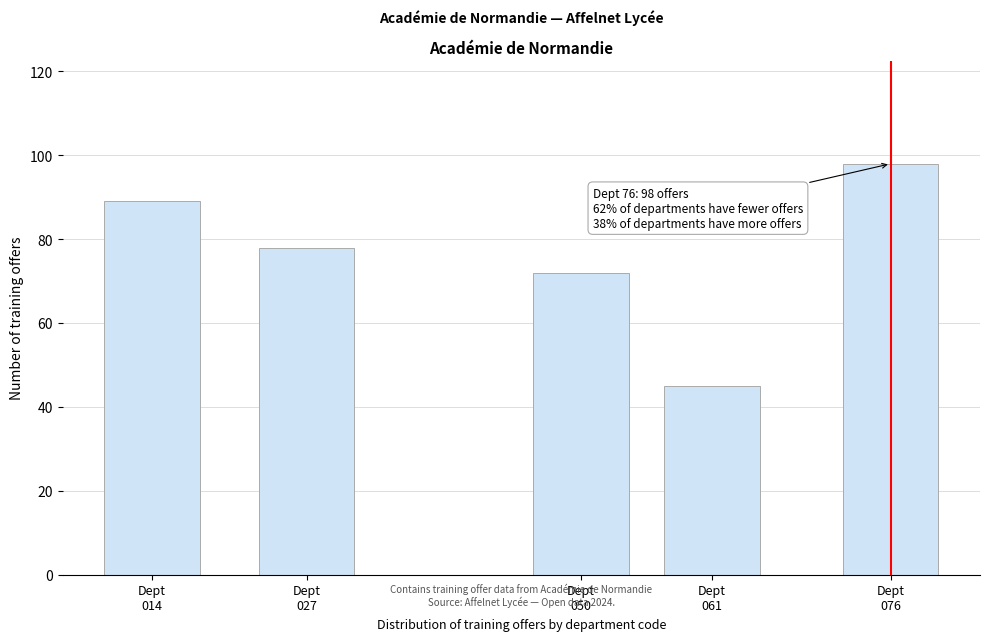

Reading left to right, transcribe all the data shown in this chart.

89	78	72	45	98